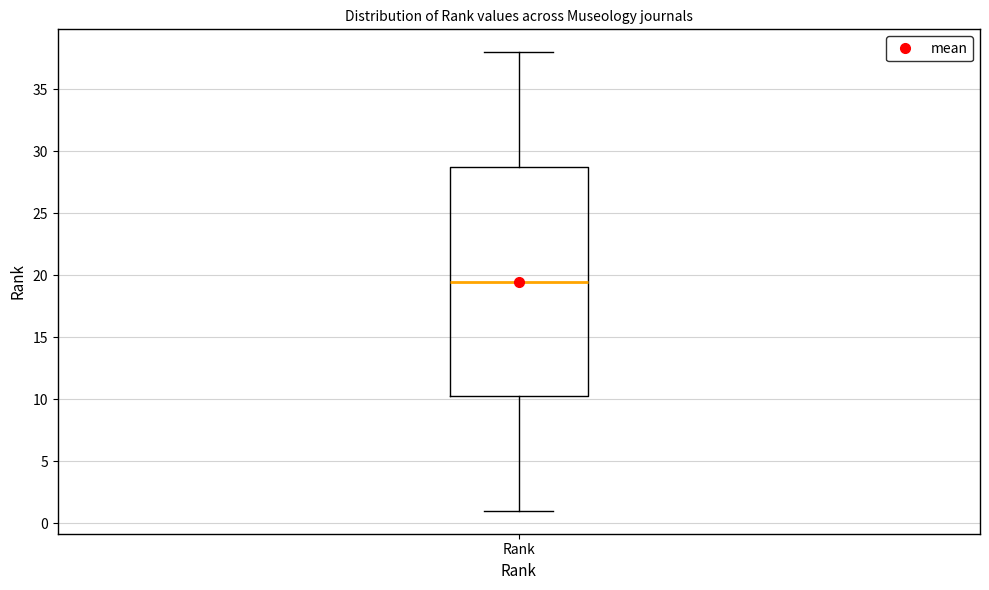

Transcribe this box plot: give where the median line is, the range the box spans, and where the two whiskers end, as read against the y-axis. The values are not printed on the chart, so give them approximately, as read against the axis.

median 19.5, box 10.5 to 29.0, whiskers 1.0 to 38.0